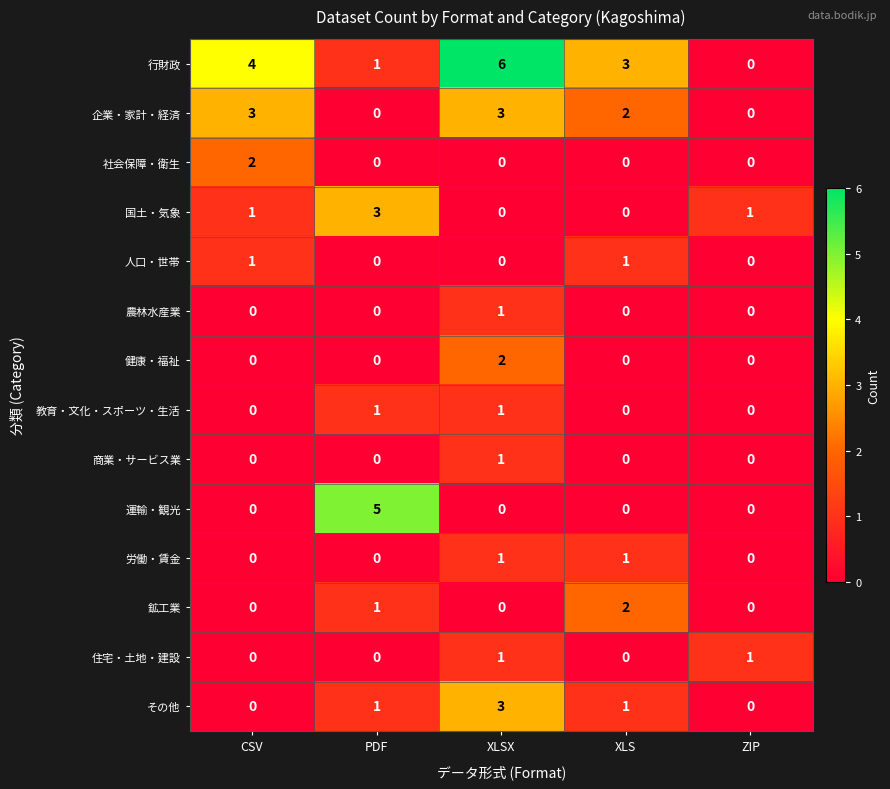

Read the 企業・家計・経済 value at XLSX.

3